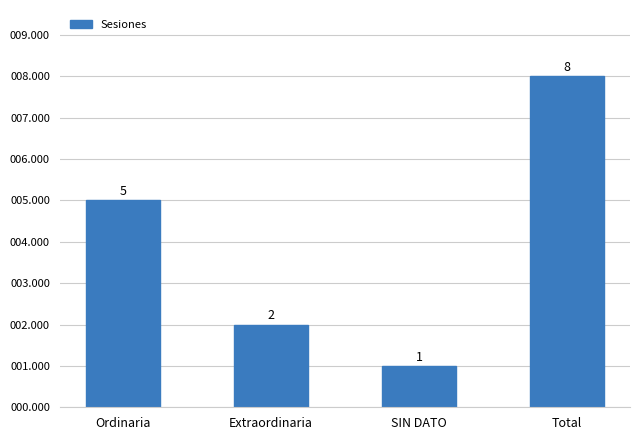

What is the label of the 3rd bar from the left?

SIN DATO